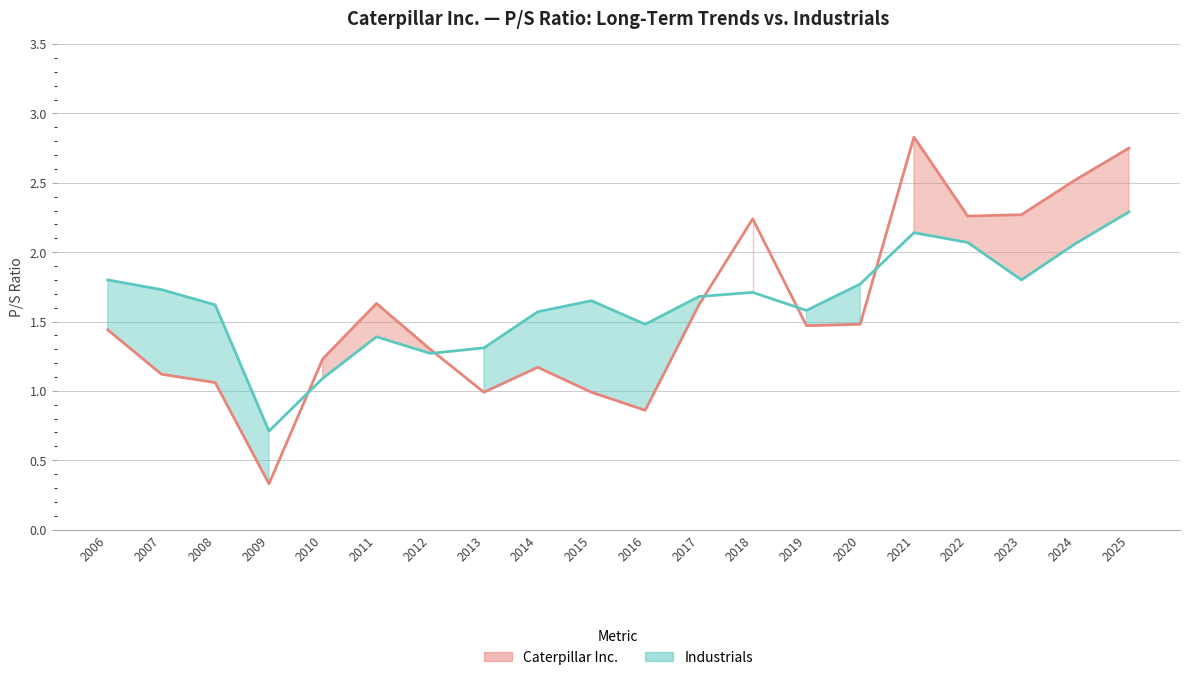

How many values in the Industrials series exceed 1?

19